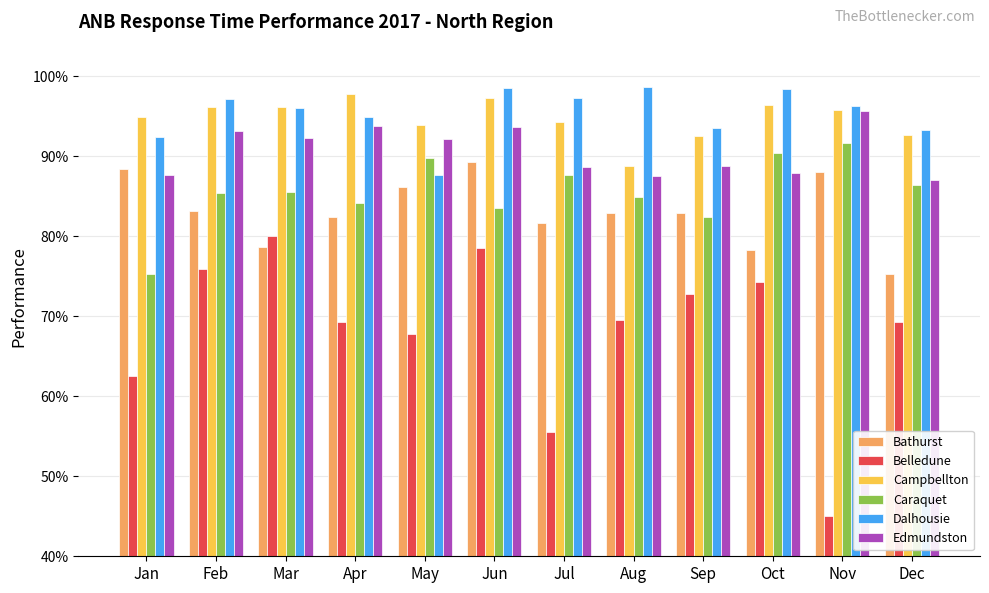

At which category is the sum across all series the highest?

Jun